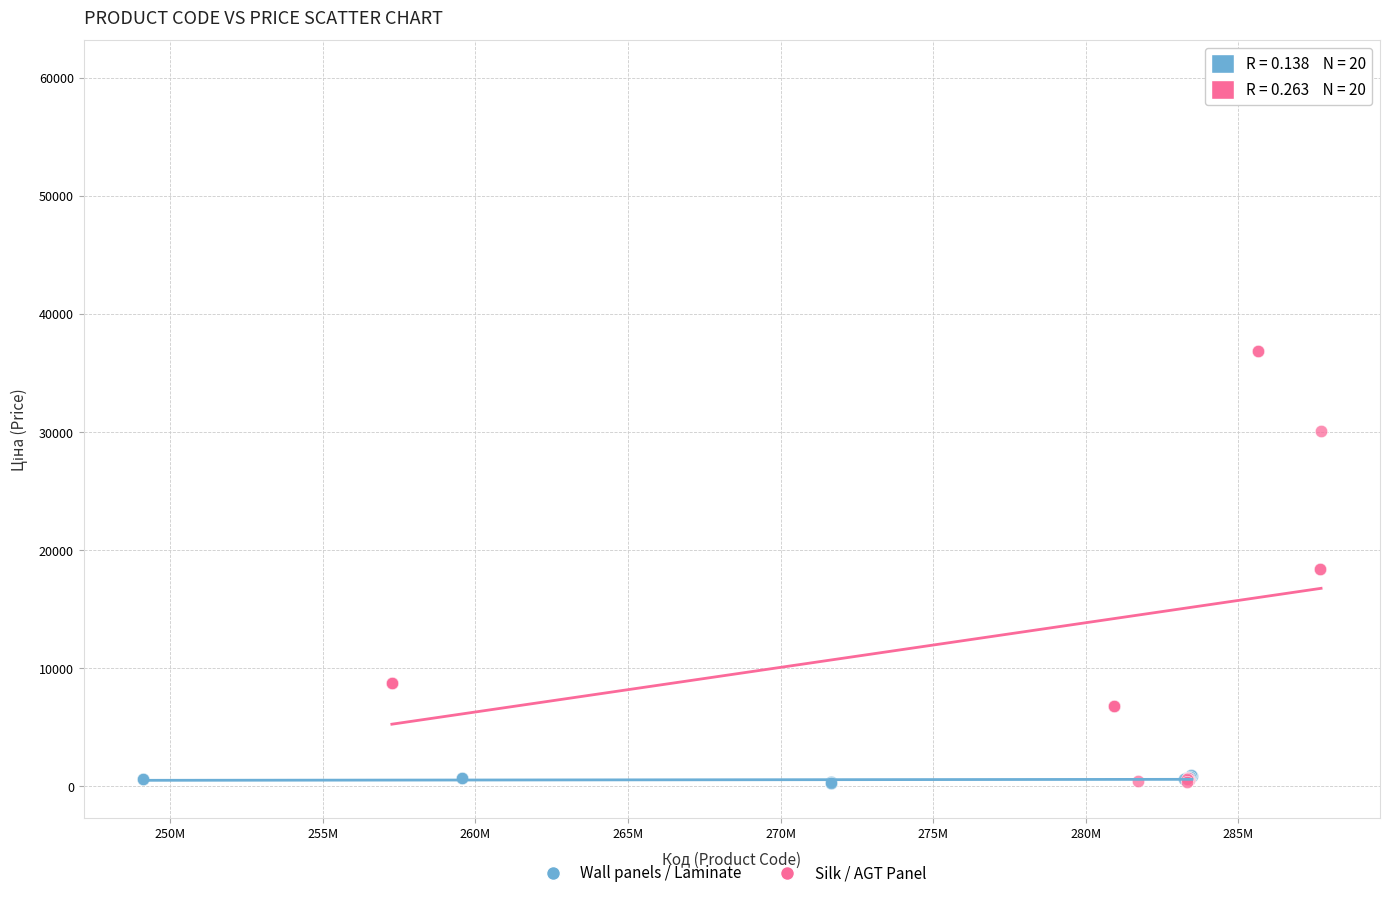

Which series reaches the maximum Y coordinate?

Silk / AGT Panel